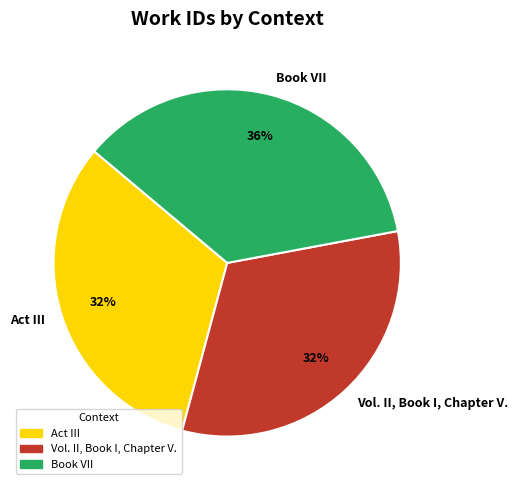

Which category has the biggest portion of the pie?

Book VII